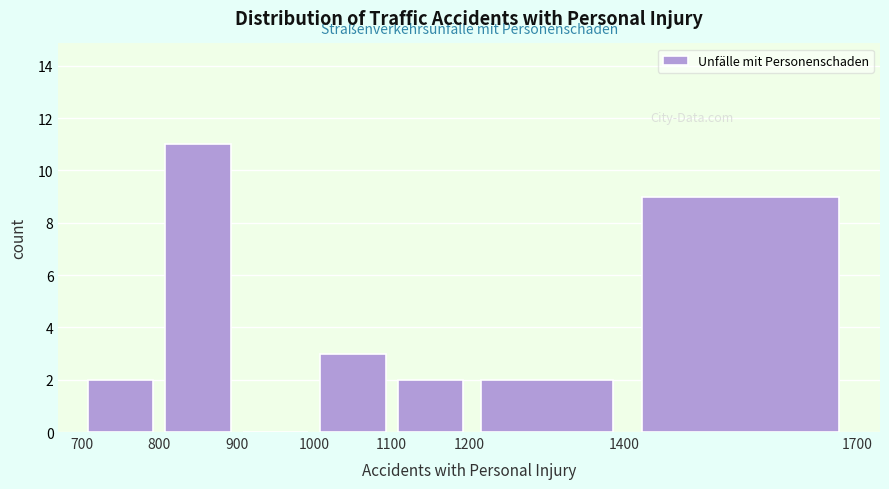

Reading left to right, transcribe this chart: for each bar, give the range it covers on the x-axis and its height. The values are not printed on the chart, so give them approximately, as read against the axis.

700 to 800: 2
800 to 900: 11
900 to 1000: 0
1000 to 1100: 3
1100 to 1200: 2
1200 to 1400: 2
1400 to 1700: 9